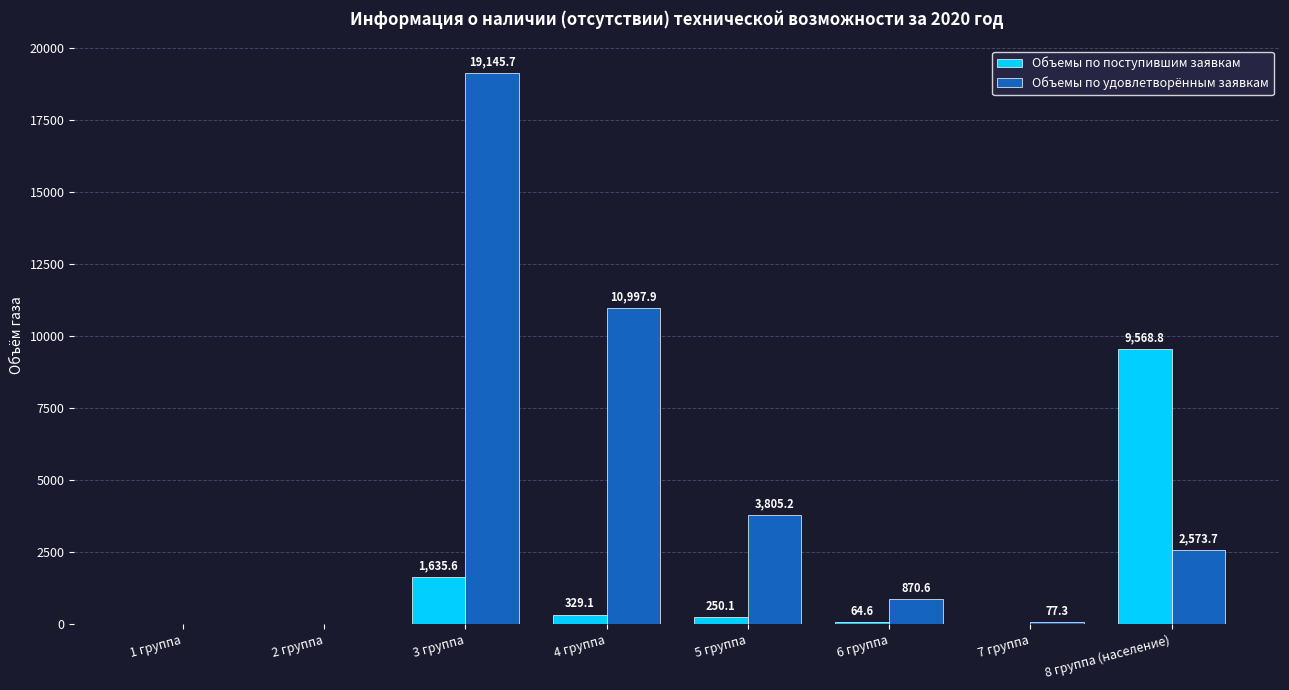

At which label does Объемы по удовлетворённым заявкам first exceed 2573?

3 группа